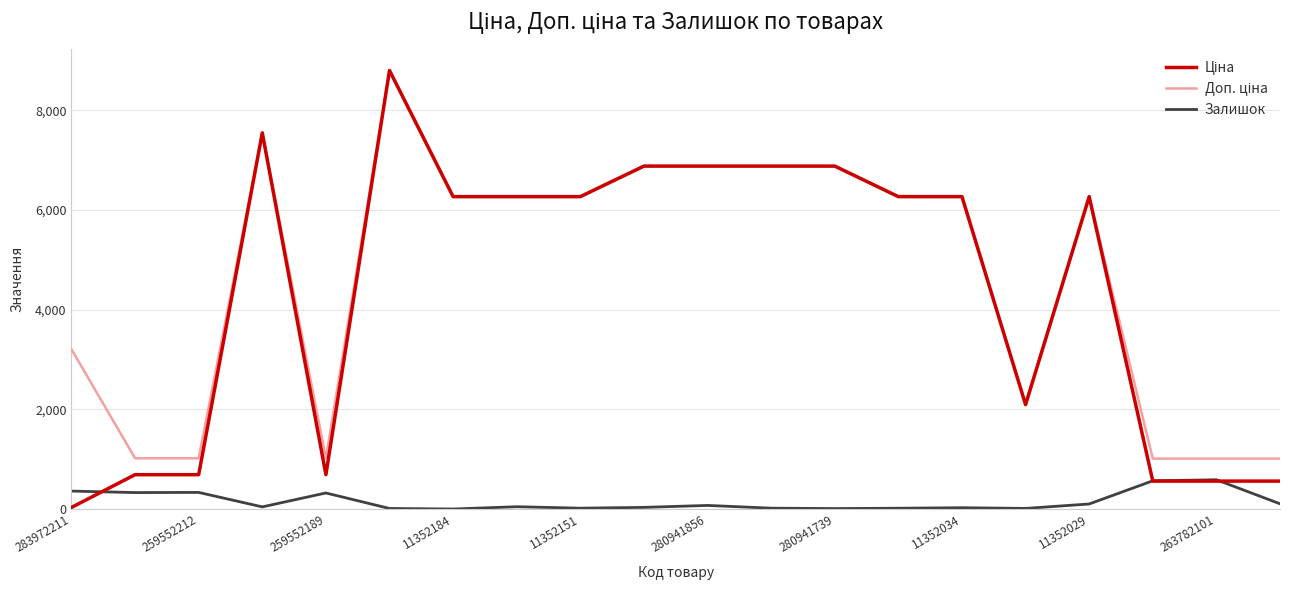

True or false: Залишок has more than 2 points higher than both neighbors.

True